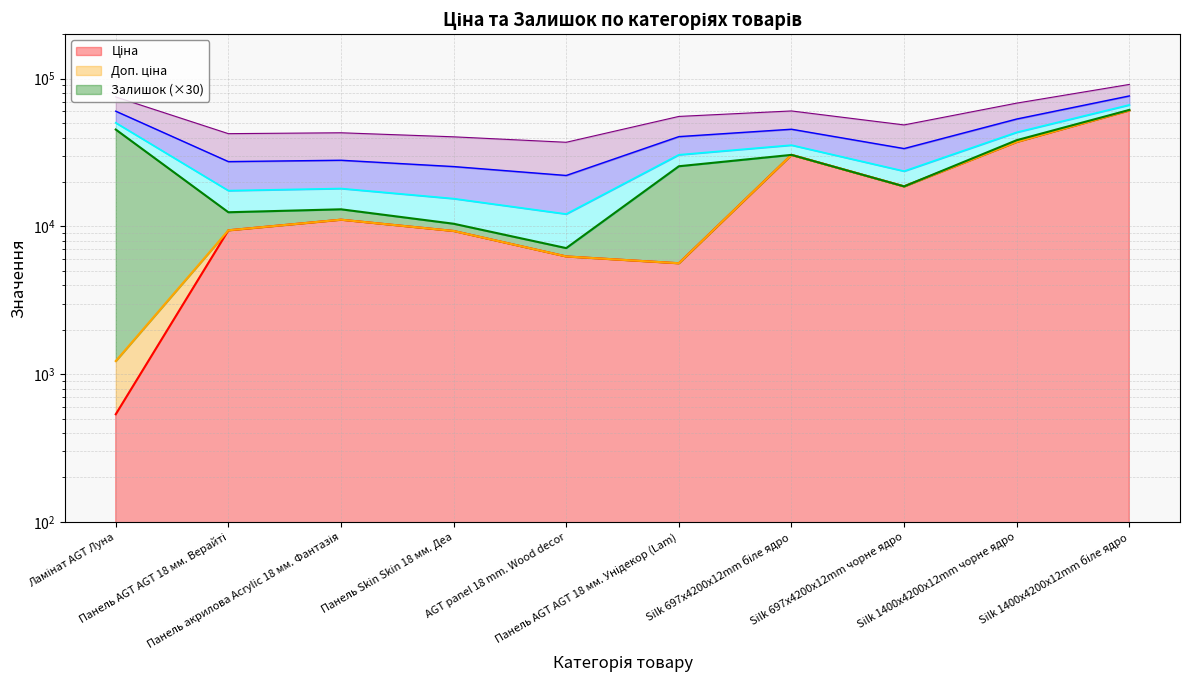

True or false: Ціна has more than 2 points higher than both neighbors.

False